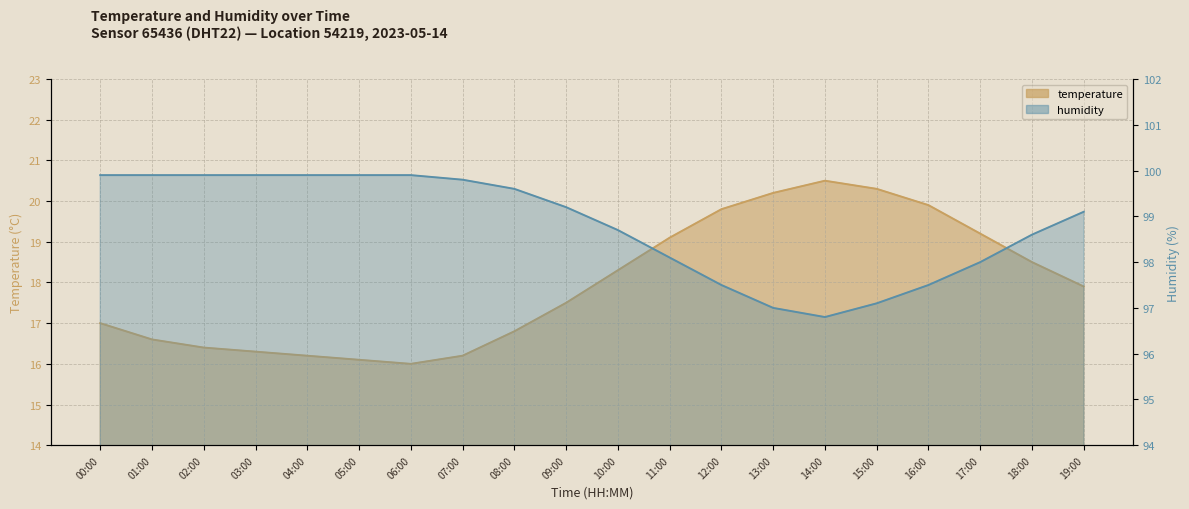

Reading left to right, extract all data points from this chart.

temperature: 00:00=17.0	01:00=16.6	02:00=16.4	03:00=16.3	04:00=16.2	05:00=16.1	06:00=16.0	07:00=16.2	08:00=16.8	09:00=17.5	10:00=18.3	11:00=19.1	12:00=19.8	13:00=20.2	14:00=20.5	15:00=20.3	16:00=19.9	17:00=19.2	18:00=18.5	19:00=17.9
humidity: 00:00=99.9	01:00=99.9	02:00=99.9	03:00=99.9	04:00=99.9	05:00=99.9	06:00=99.9	07:00=99.8	08:00=99.6	09:00=99.2	10:00=98.7	11:00=98.1	12:00=97.5	13:00=97.0	14:00=96.8	15:00=97.1	16:00=97.5	17:00=98.0	18:00=98.6	19:00=99.1